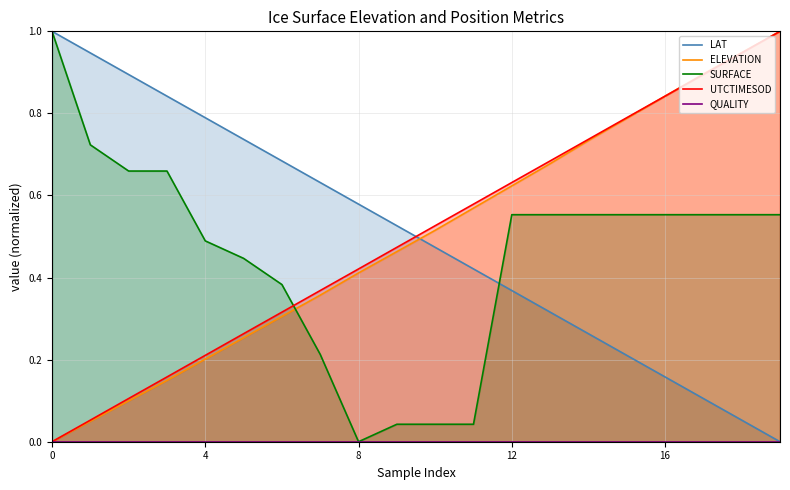

List the series in order of their peak value, highest first.

LAT, ELEVATION, SURFACE, UTCTIMESOD, QUALITY